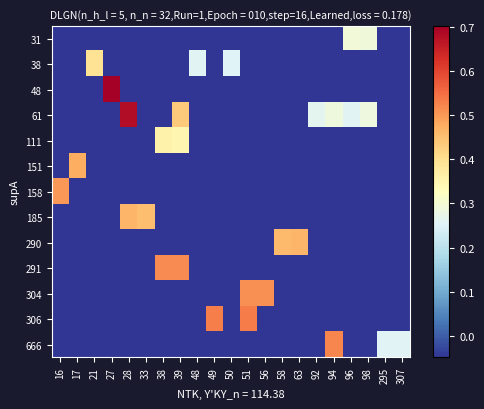

What is the spread (max minus min) of values at 39?

0.6